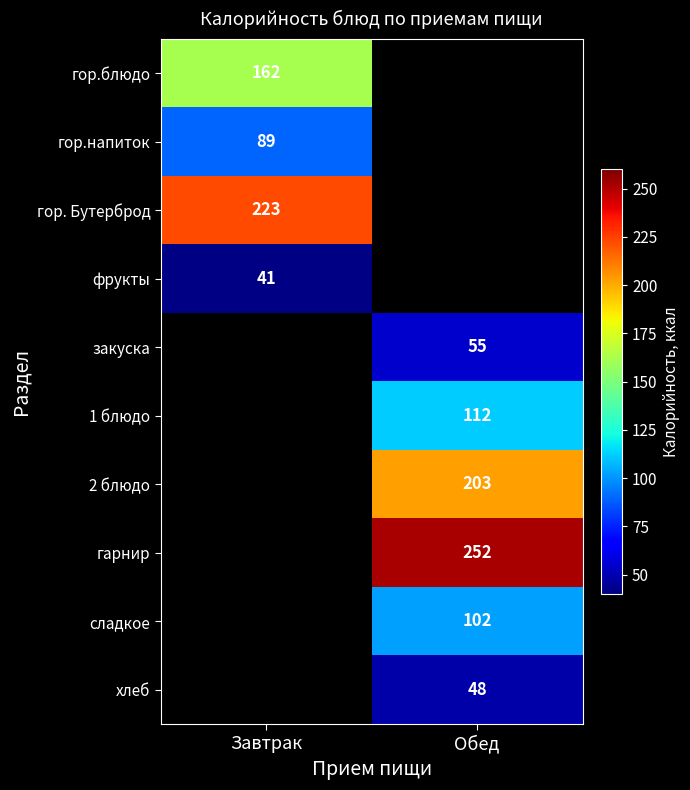

True or false: фрукты has a value of 70 at Завтрак.

False